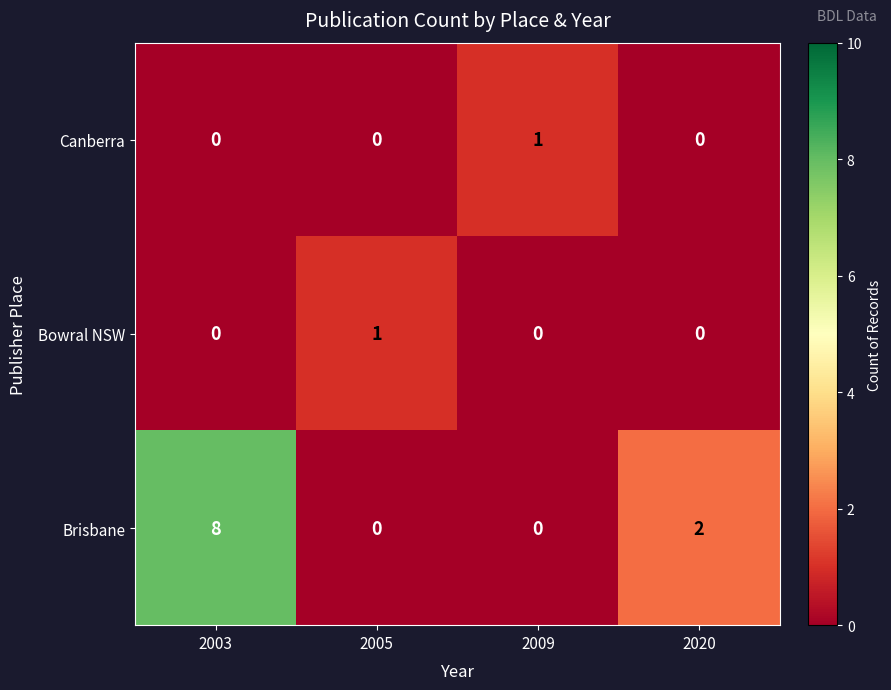

True or false: Canberra has a value of 1 at 2020.

False